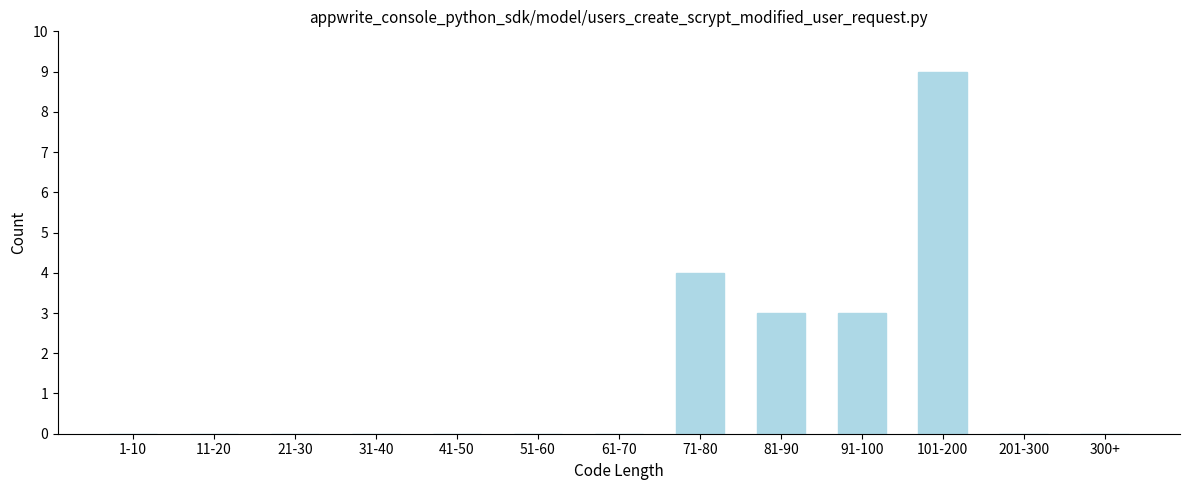

Reading left to right, transcribe all the data shown in this chart.

1-10=0	11-20=0	21-30=0	31-40=0	41-50=0	51-60=0	61-70=0	71-80=4	81-90=3	91-100=3	101-200=9	201-300=0	300+=0